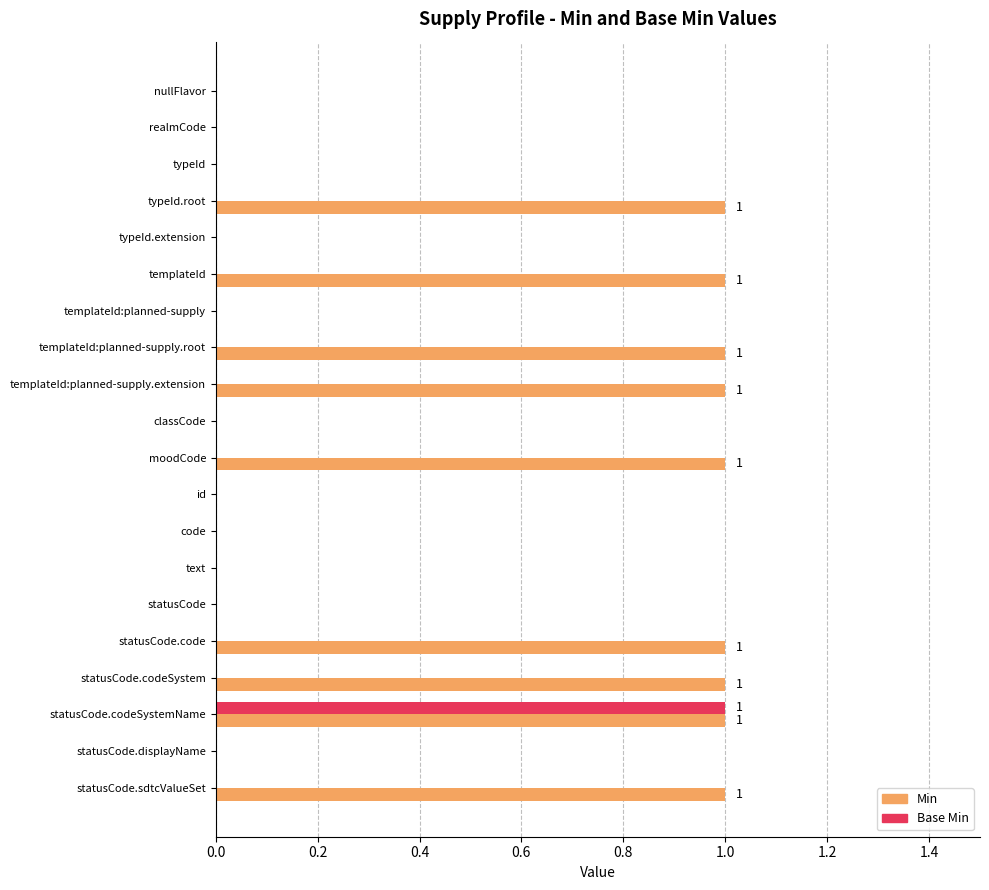

The value of Min at statusCode.displayName is 0. True or false?

True